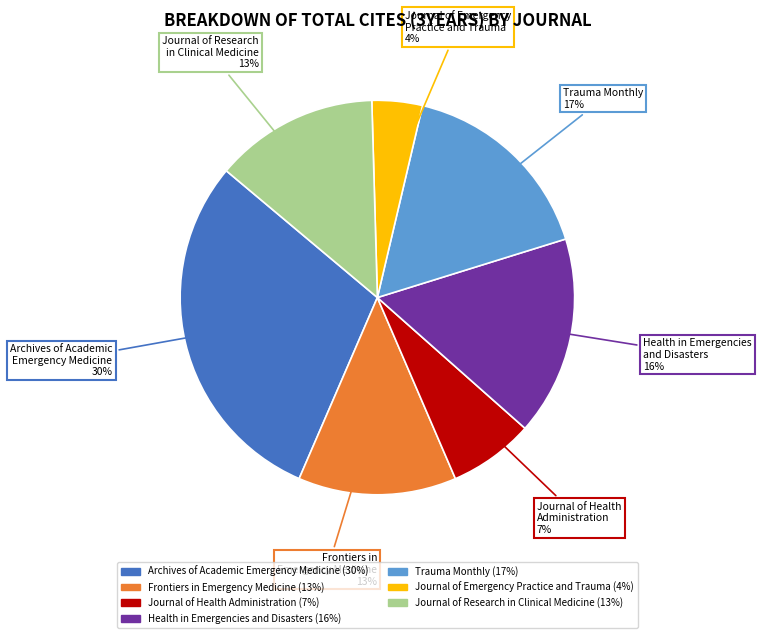

Which slice is the largest?

Archives of Academic Emergency Medicine